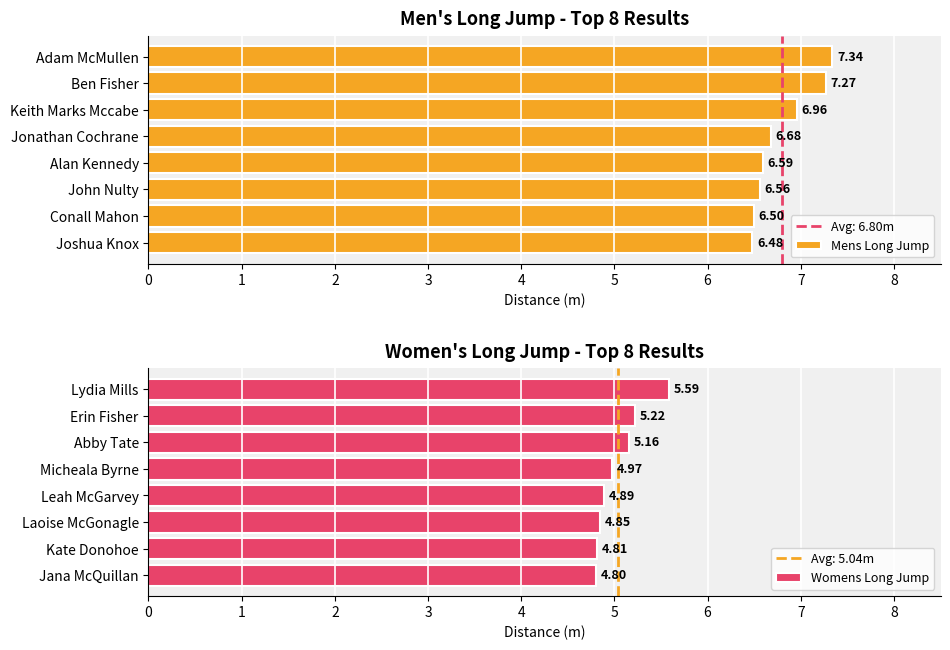

What is the average value of the Mens Long Jump series?

6.8